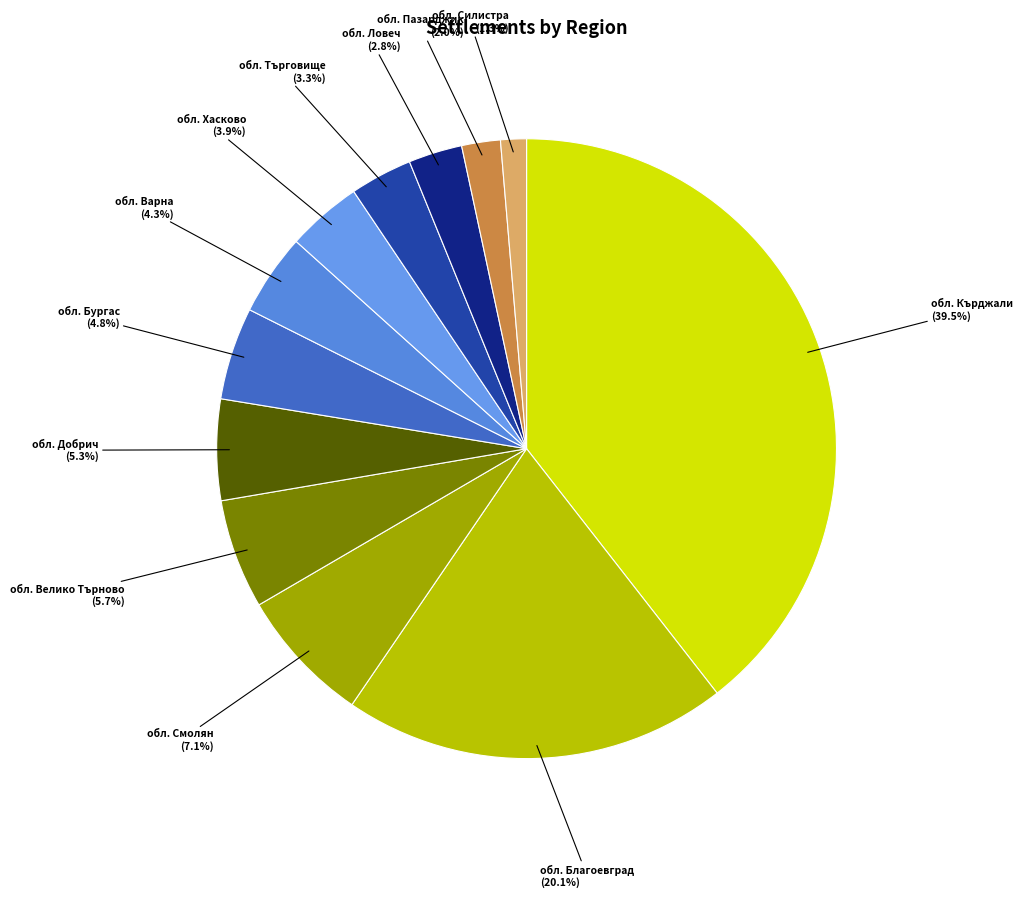

How many slices are in this pie chart?

12